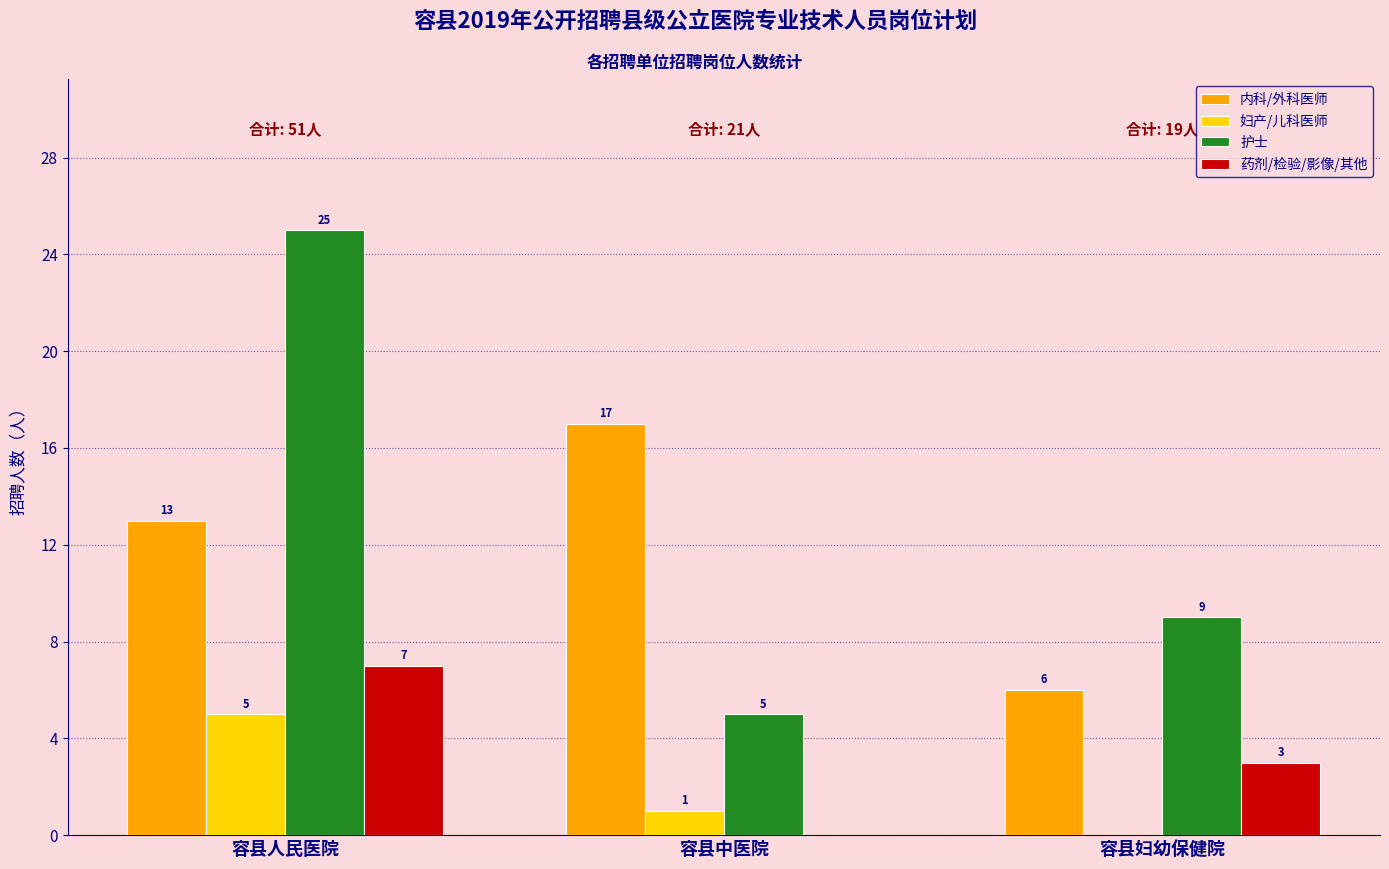

What is the total value across all series at 容县中医院?

23